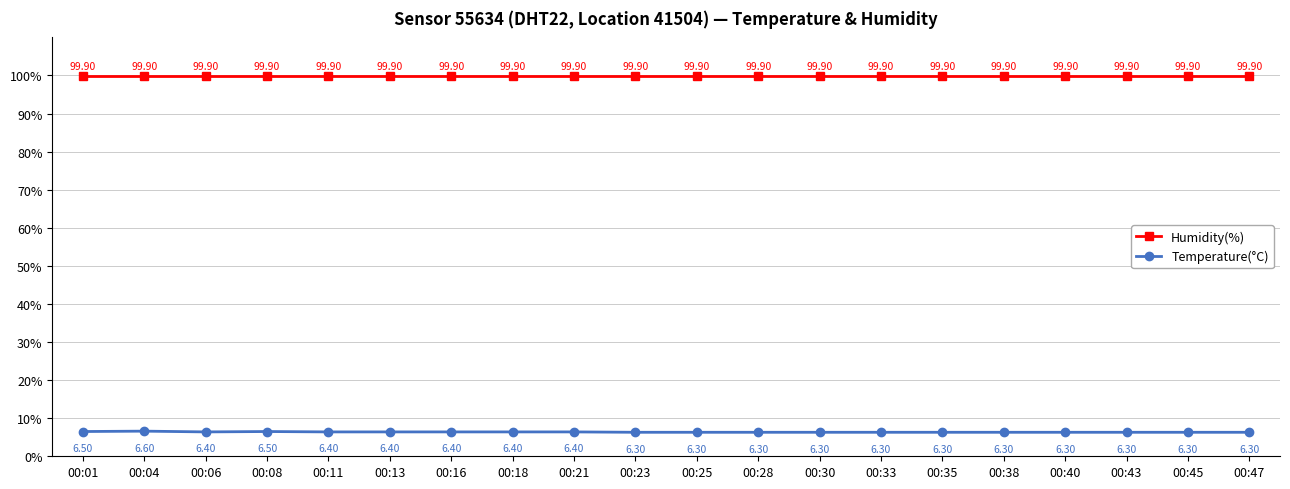

Which category has the highest value in the Temperature(°C) series?

00:04